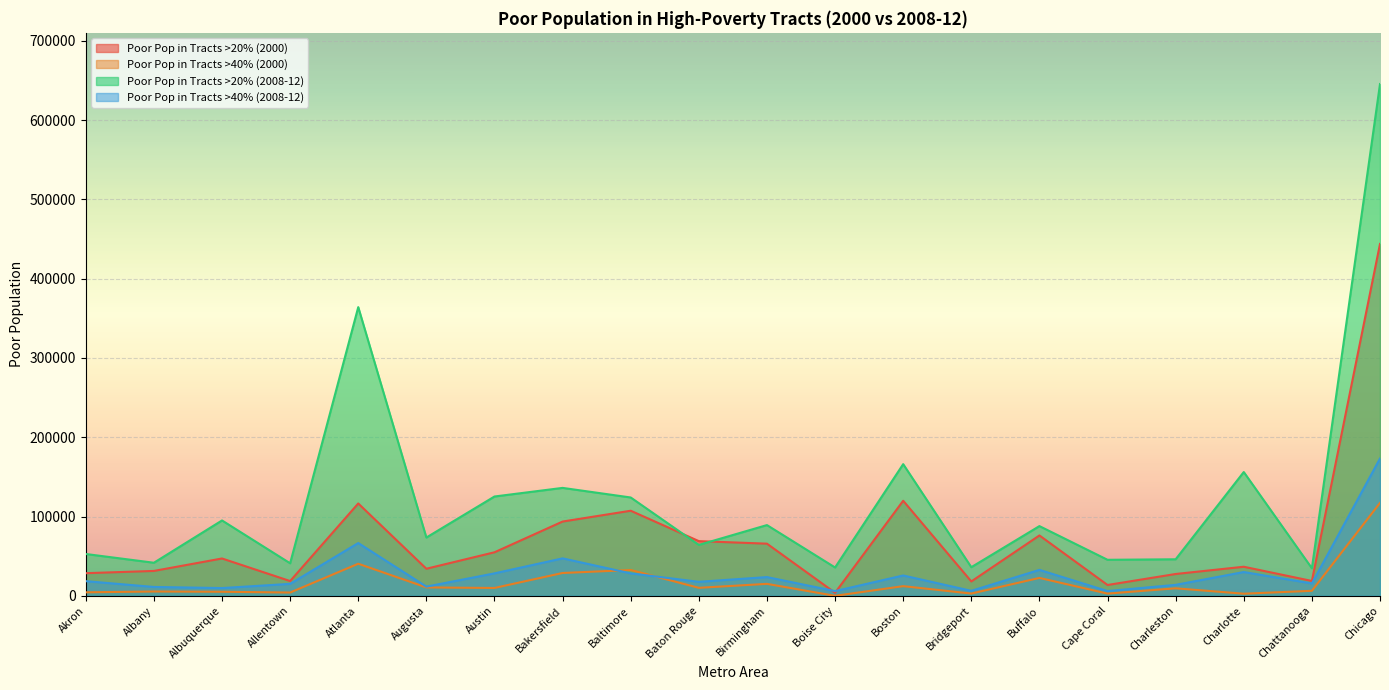

How many lines are shown in the chart?

4